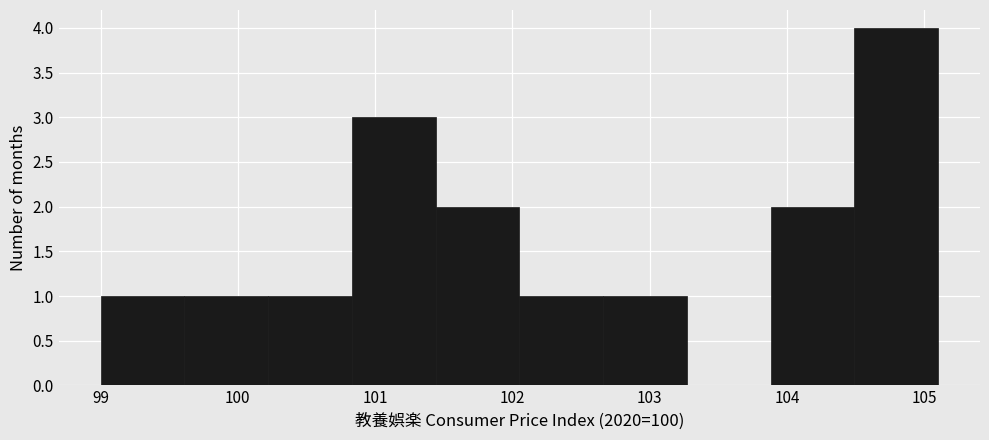

Reading left to right, transcribe this chart: for each bar, give the range it covers on the x-axis and its height. Neither the bar edges nor the heights are printed on the chart, so give them approximately, as read against the axes.

99.00 to 99.61: 1
99.61 to 100.22: 1
100.22 to 100.83: 1
100.83 to 101.44: 3
101.44 to 102.05: 2
102.05 to 102.66: 1
102.66 to 103.27: 1
103.27 to 103.88: 0
103.88 to 104.49: 2
104.49 to 105.10: 4